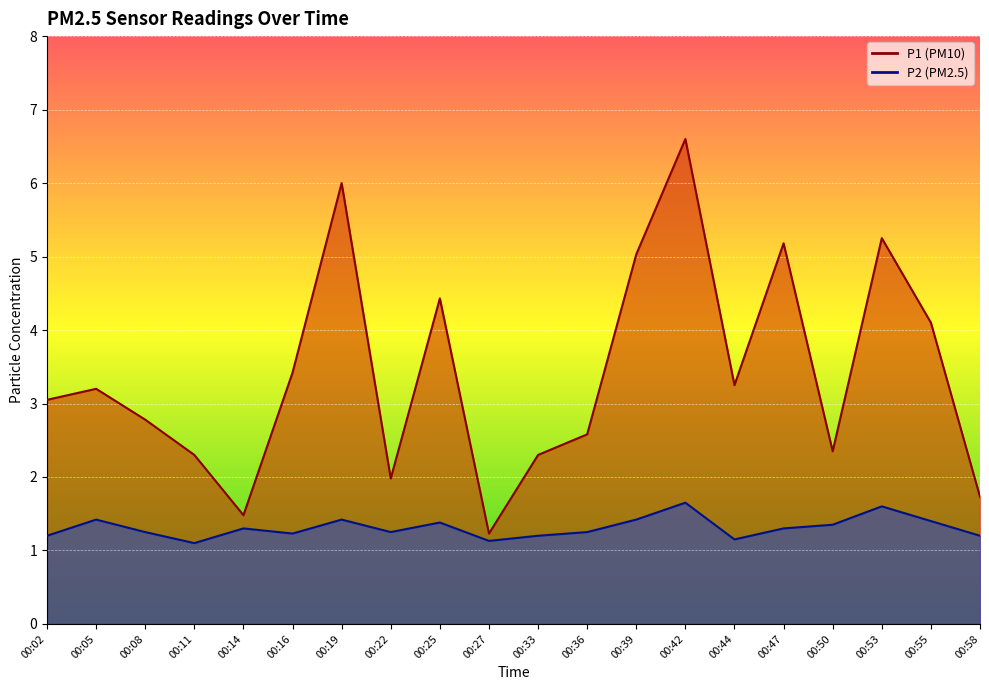

True or false: P1 has more than 0 points higher than both neighbors.

True